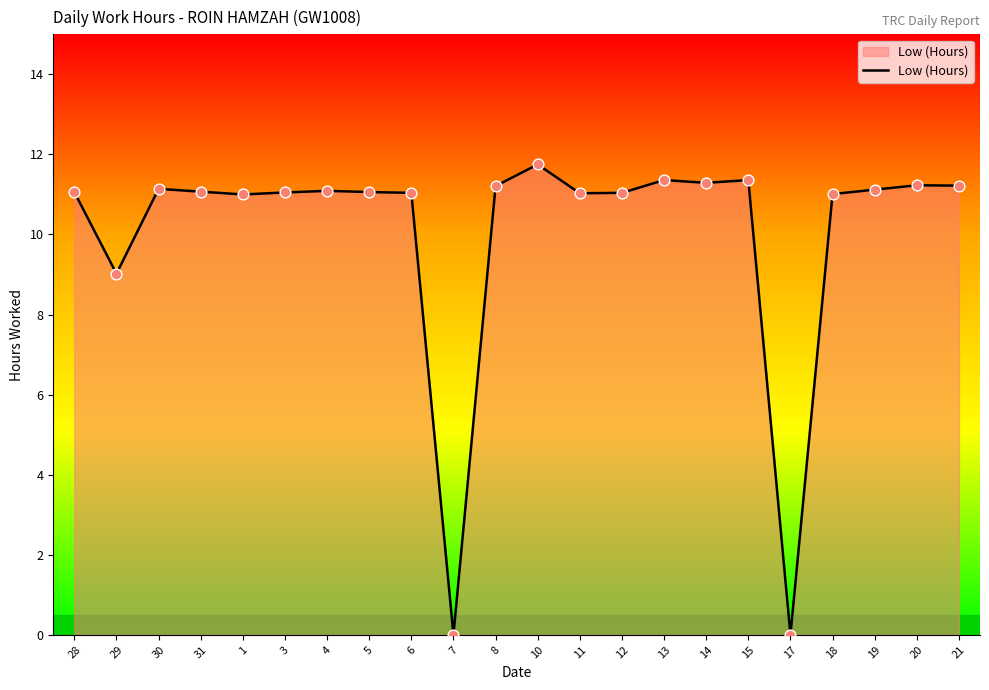

Between 14 and 31, which is larger?

14